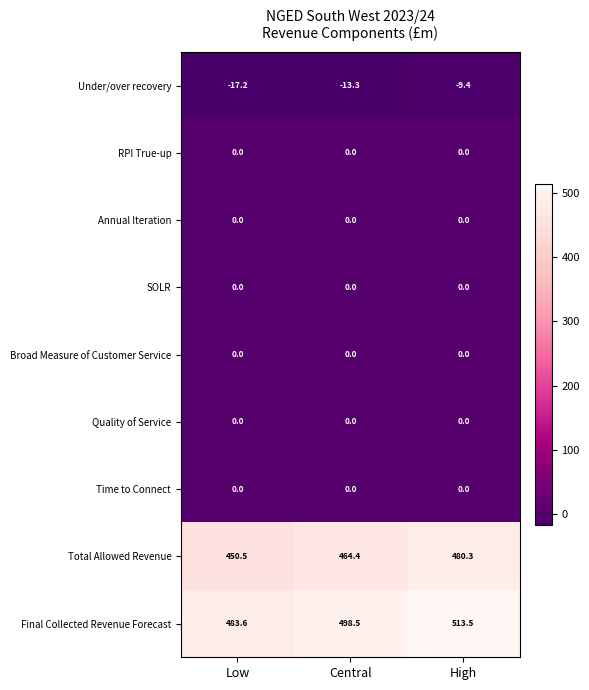

Which series has the largest range (max minus min)?

Final Collected Revenue Forecast